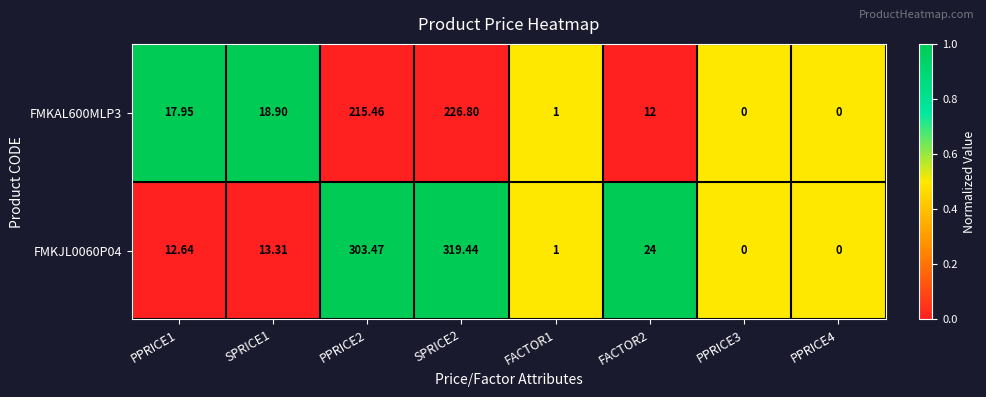

Is the value of FMKJL0060P04 at PPRICE1 greater than the value of FMKAL600MLP3 at PPRICE1?

No